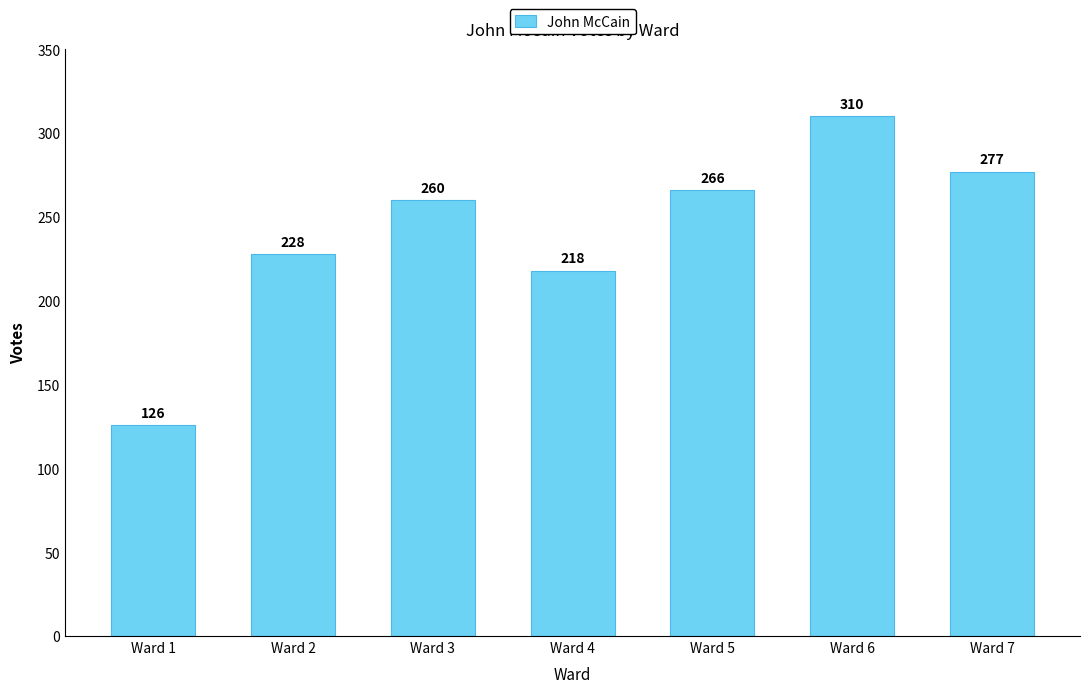

Reading right to left, list all the values displayed in this chart.

277	310	266	218	260	228	126